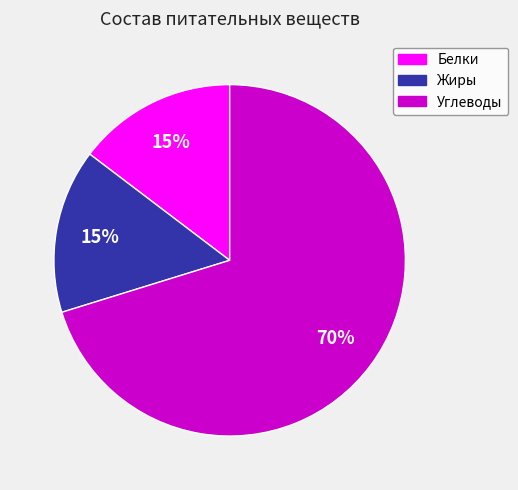

To the nearest percent, what percentage of the pie is Жиры?

15%